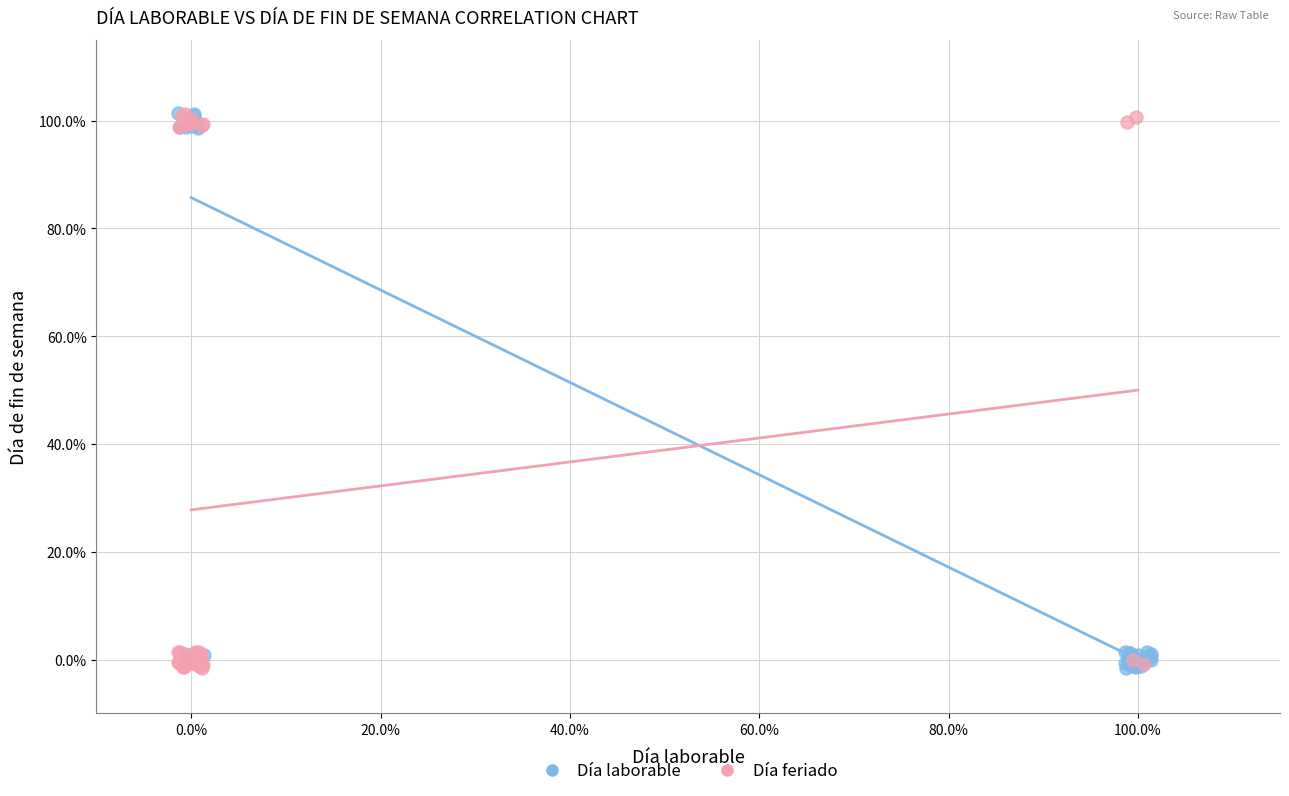

What are all the series names shown in the legend?

Día laborable, Día feriado